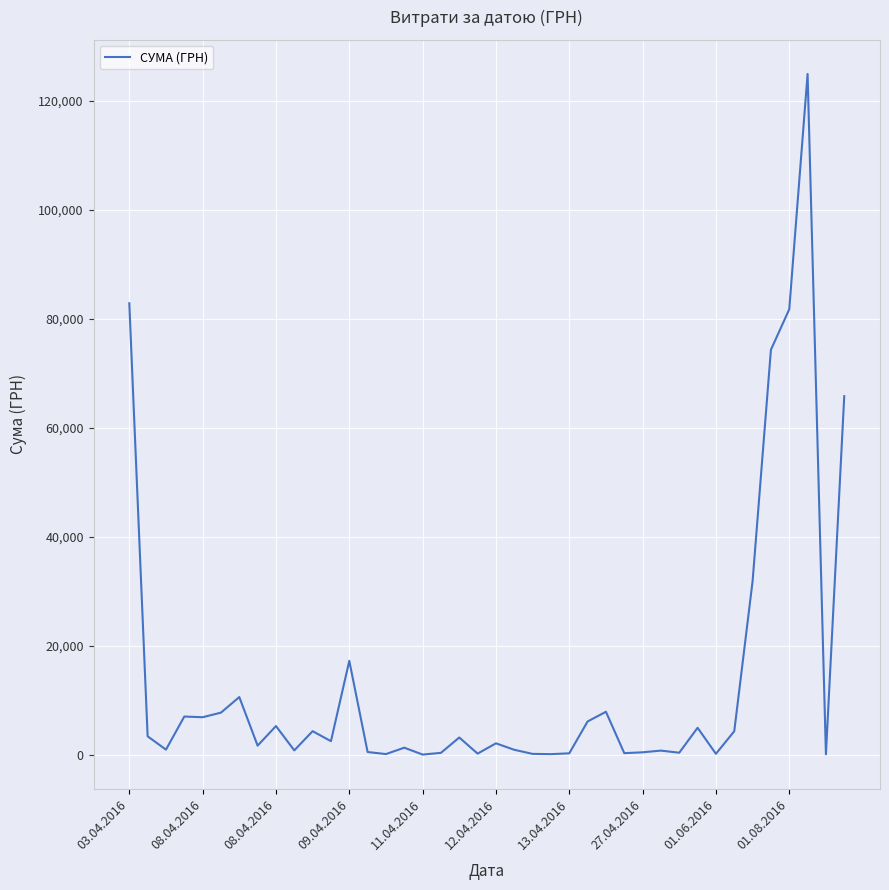

What is the difference between the maximum and minimum values?

124867.4